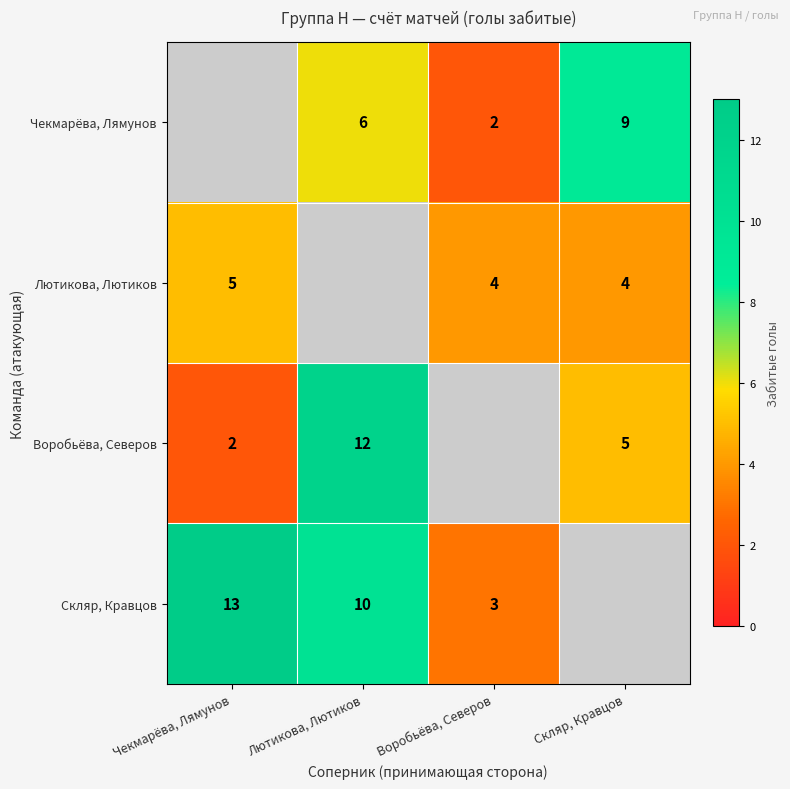

What is the difference between the Воробьёва, Северов values at Чекмарёва, Лямунов and Лютикова, Лютиков?

10